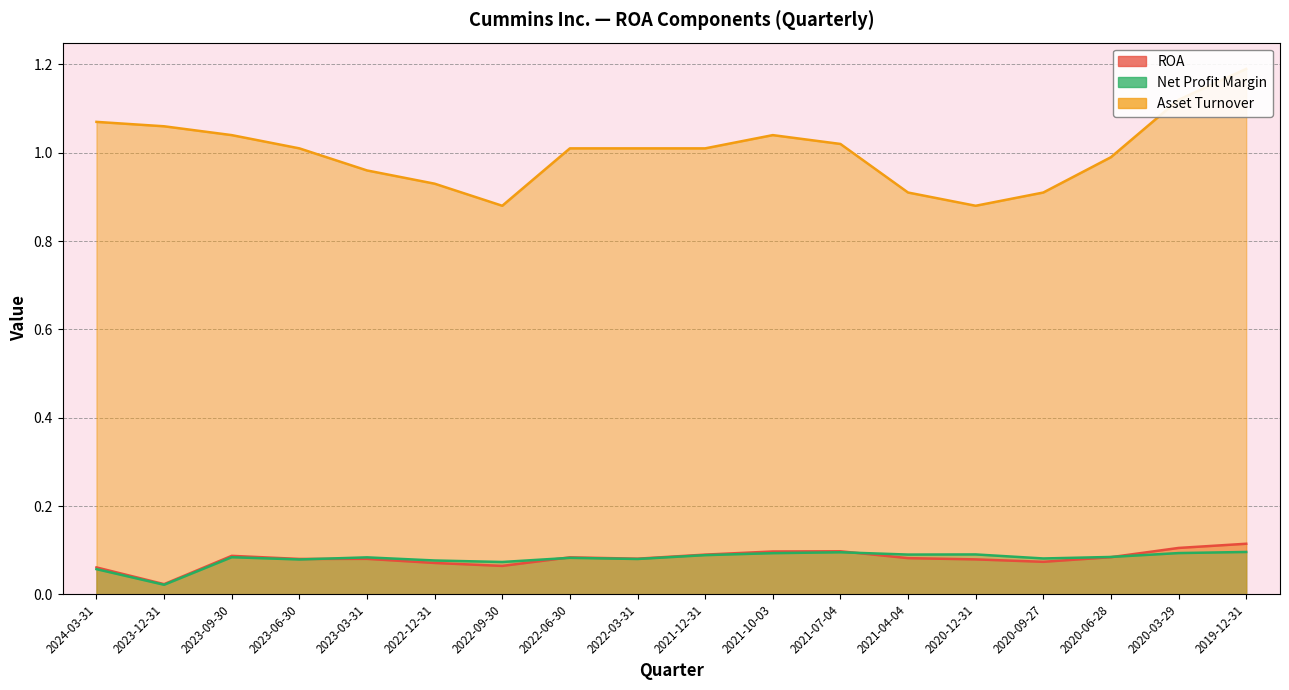

At 2022-09-30, list the series in order from smallest to largest.

ROA, Net Profit Margin, Asset Turnover